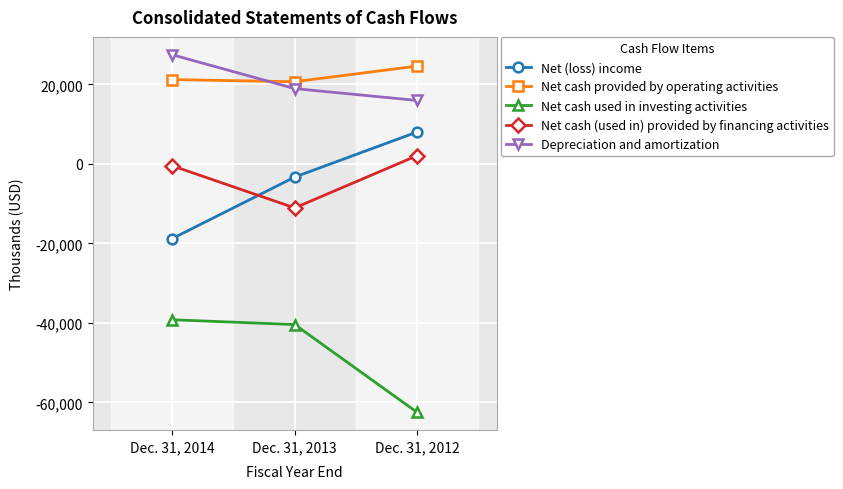

True or false: Depreciation and amortization has a value of 26567 at Dec. 31, 2013.

False